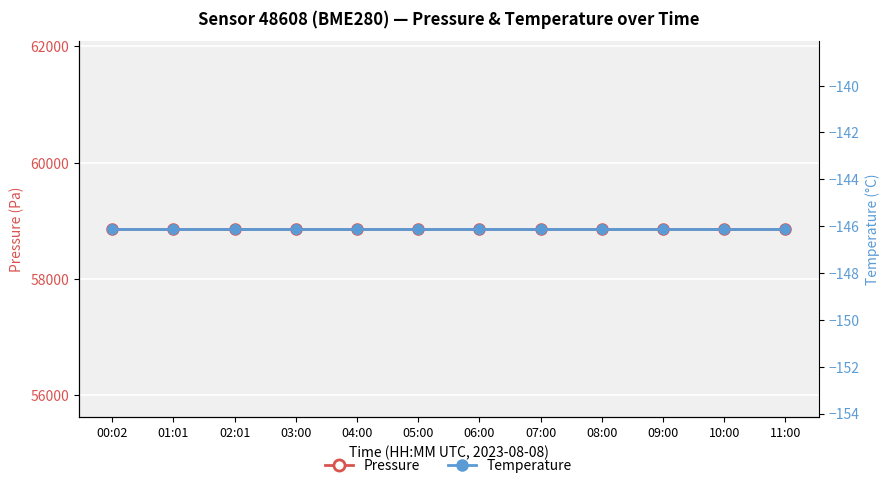

Reading left to right, list all the values displayed in this chart.

pressure: 58861.1	58861.1	58861.1	58861.1	58861.1	58861.1	58861.1	58861.1	58861.1	58861.1	58861.1	58861.1
temperature: -146.1	-146.1	-146.1	-146.1	-146.1	-146.1	-146.1	-146.1	-146.1	-146.1	-146.1	-146.1